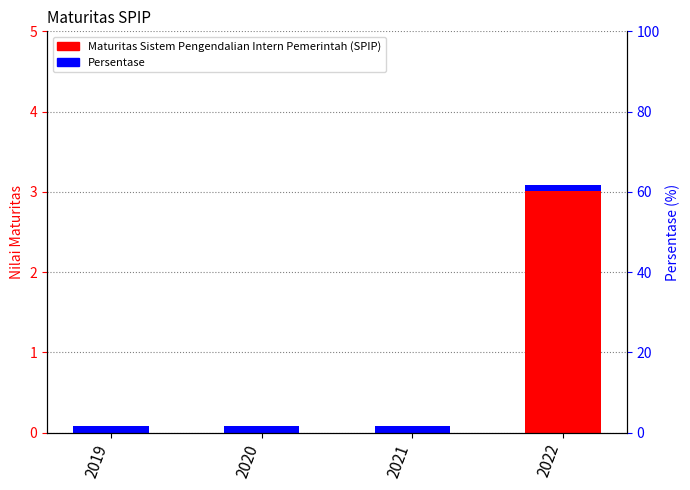

Count the number of values greater than 0.

1